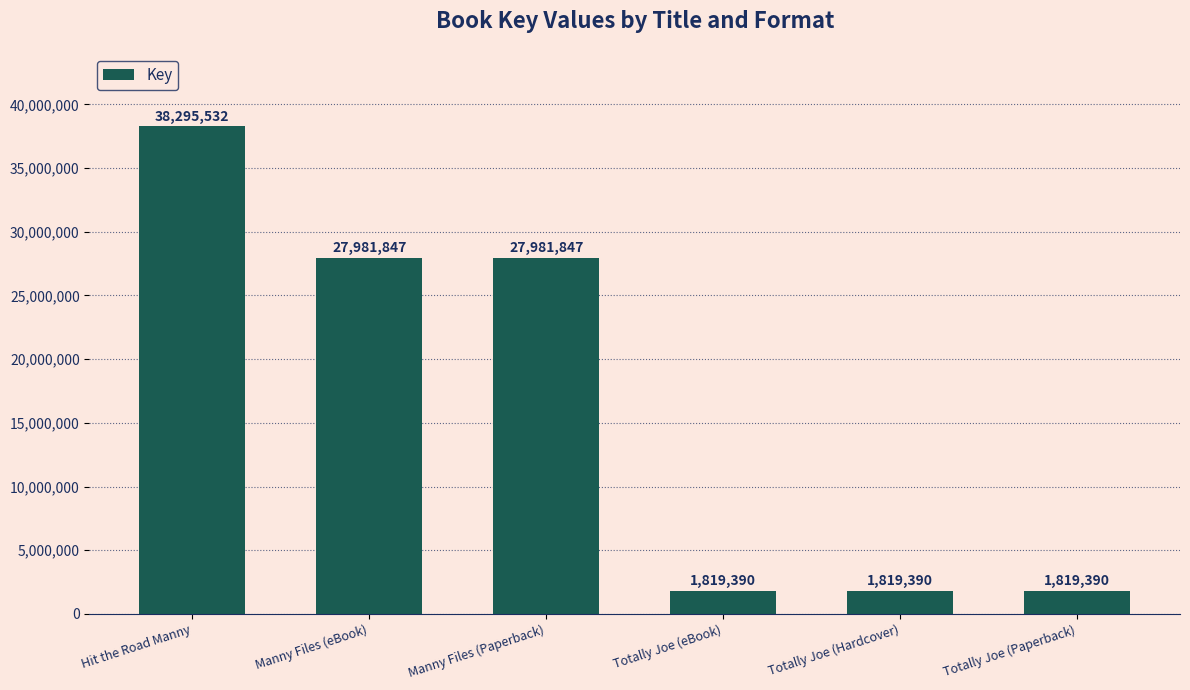

What is the change in value from Hit the Road Manny to Totally Joe (Hardcover)?

-36476142